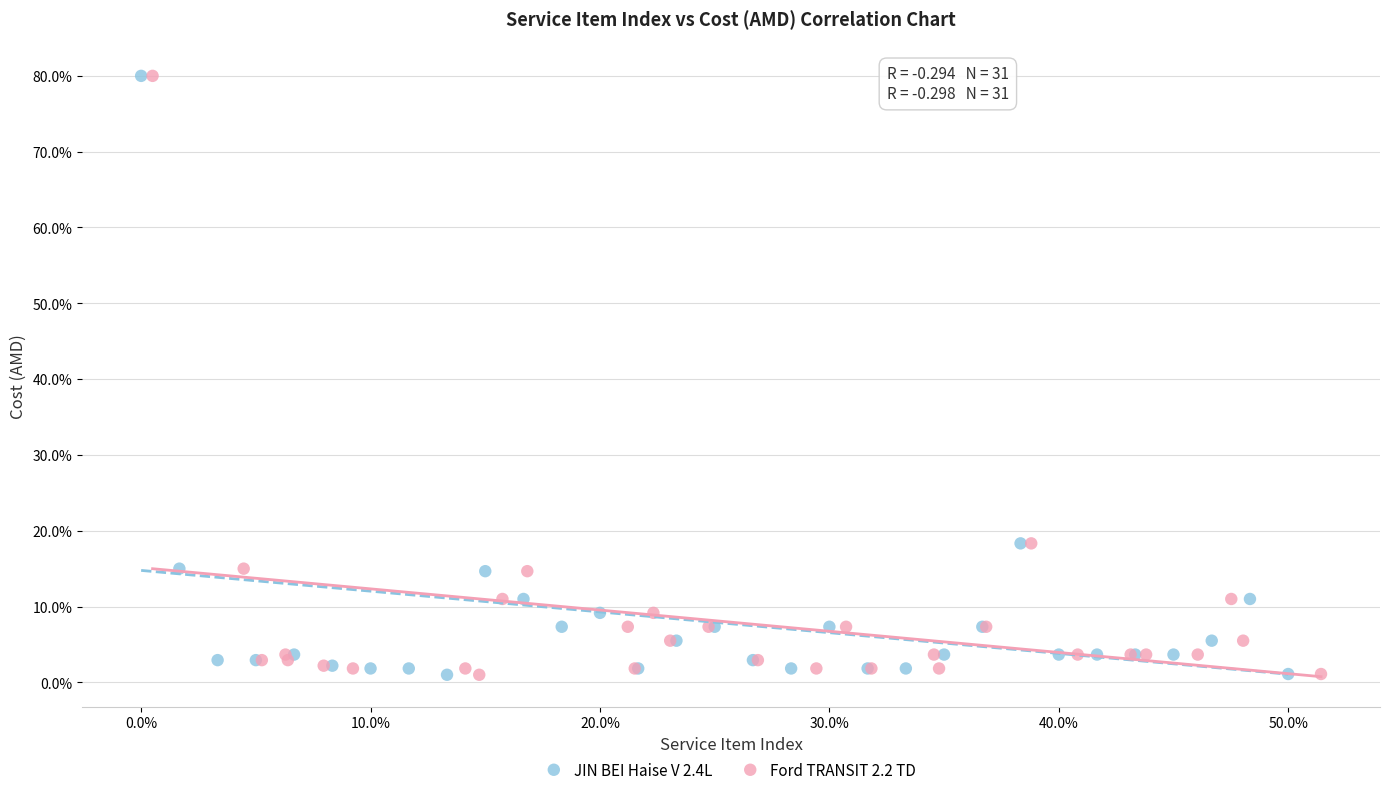

What are all the series names shown in the legend?

JIN BEI Haise V 2.4L, Ford TRANSIT 2.2 TD